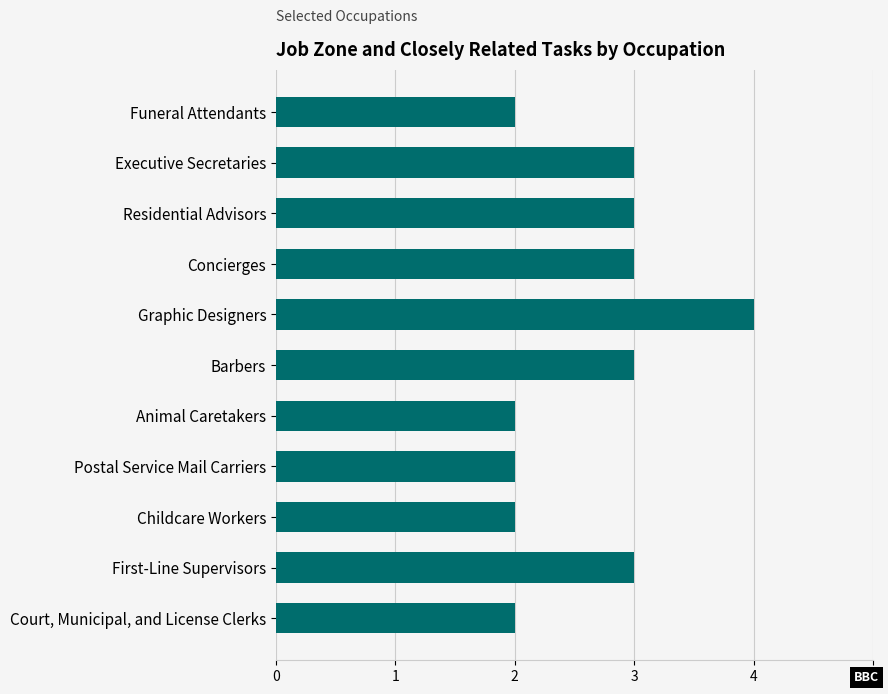

Approximately how many times larger is the value at Postal Service Mail Carriers compared to Barbers?

0.7